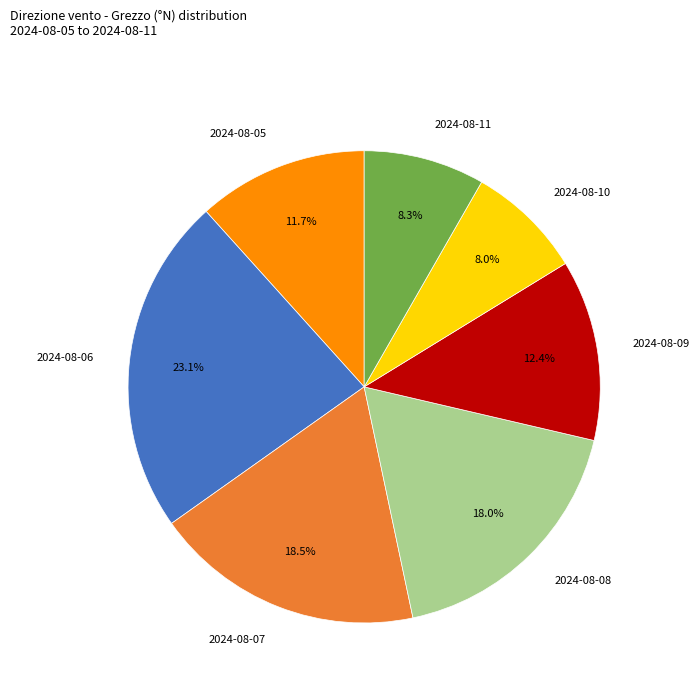

Does any single category account for the majority?

No